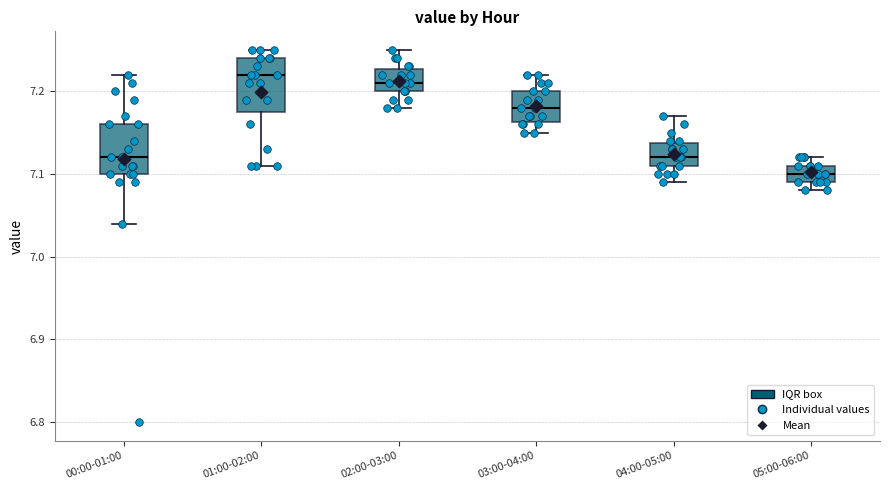

Where is the lower edge of the box for 04:00-05:00 on the y-axis? The values are not printed on the chart, so give them approximately, as read against the axis.

7.11